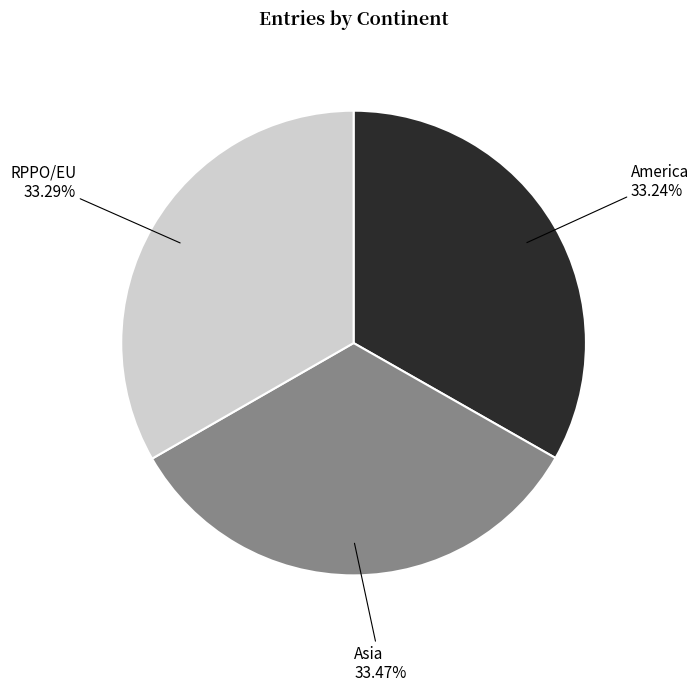

What is the ratio of the value at Asia to the value at RPPO/EU?

1.0